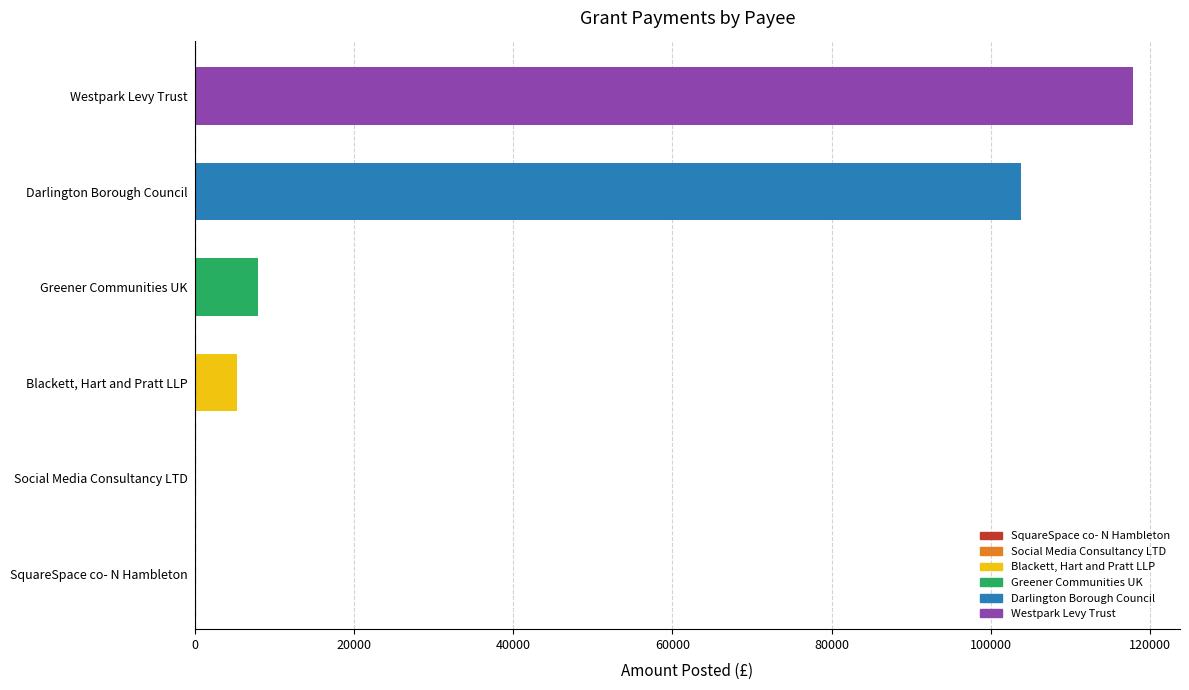

True or false: the data shows 117856.5 at Westpark Levy Trust.

True